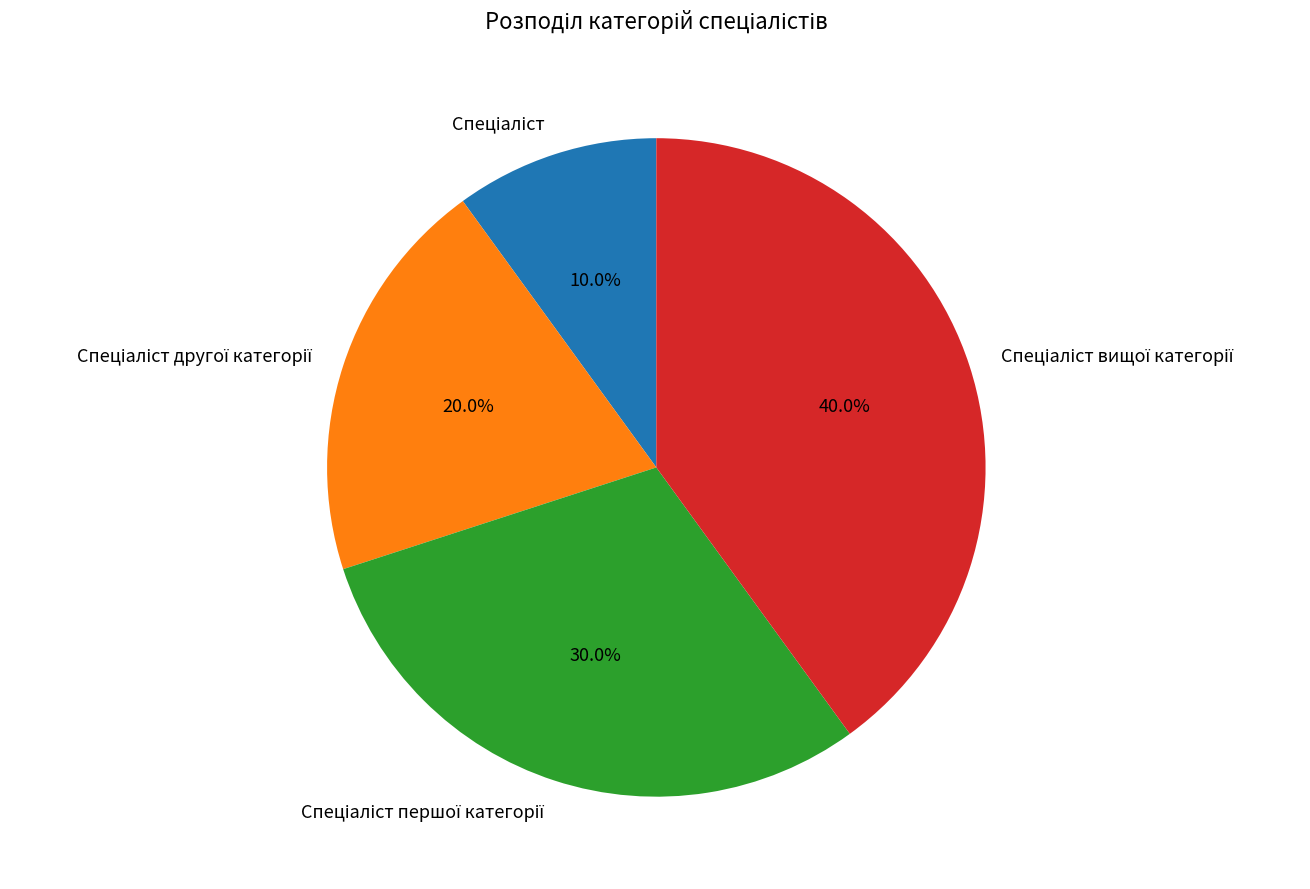

Is there any slice that represents more than half of the pie?

No